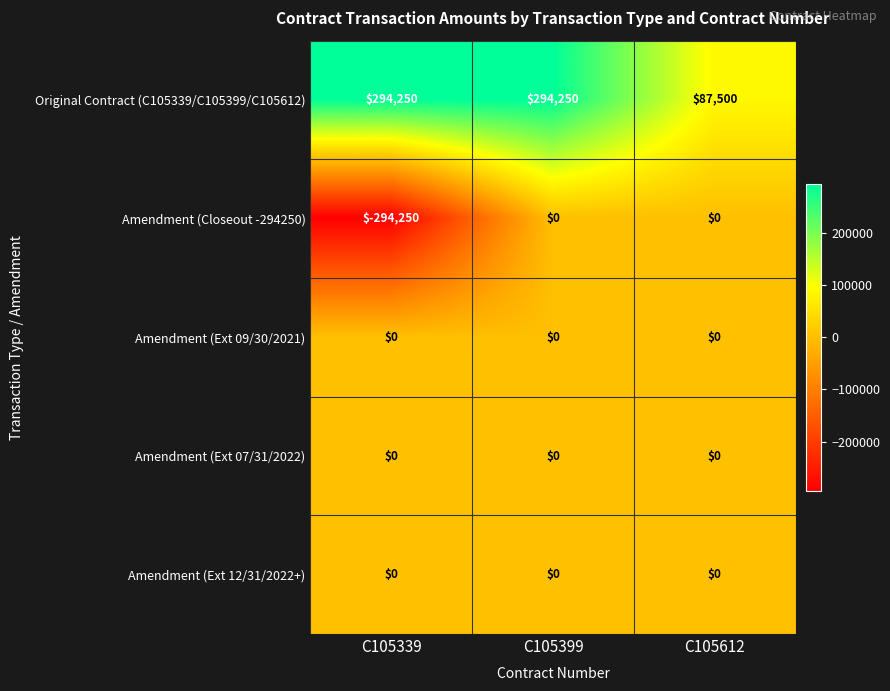

At how many categories does at least one series exceed 210626?

2